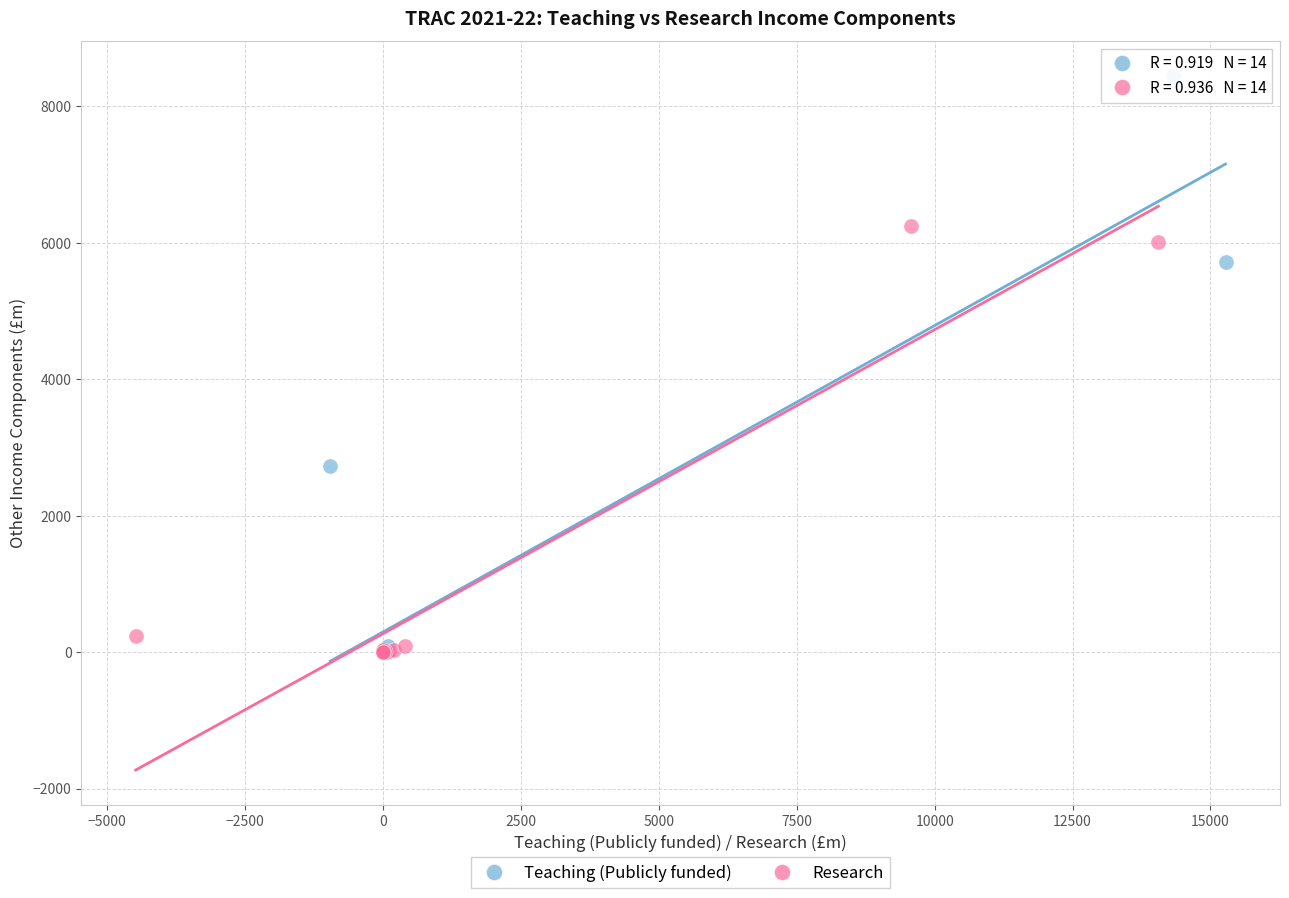

Which series has the largest Y range (max minus min)?

Teaching (Publicly funded)